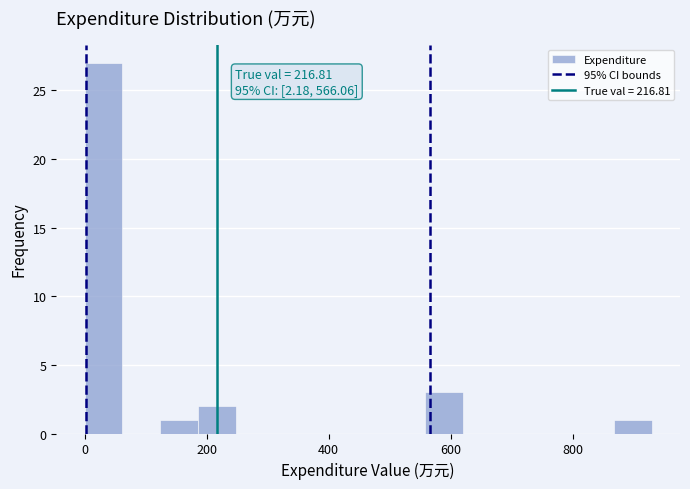

Around what value on the x-axis is the tallest bar? Give the approximate position of its centre, as read against the axis.

40